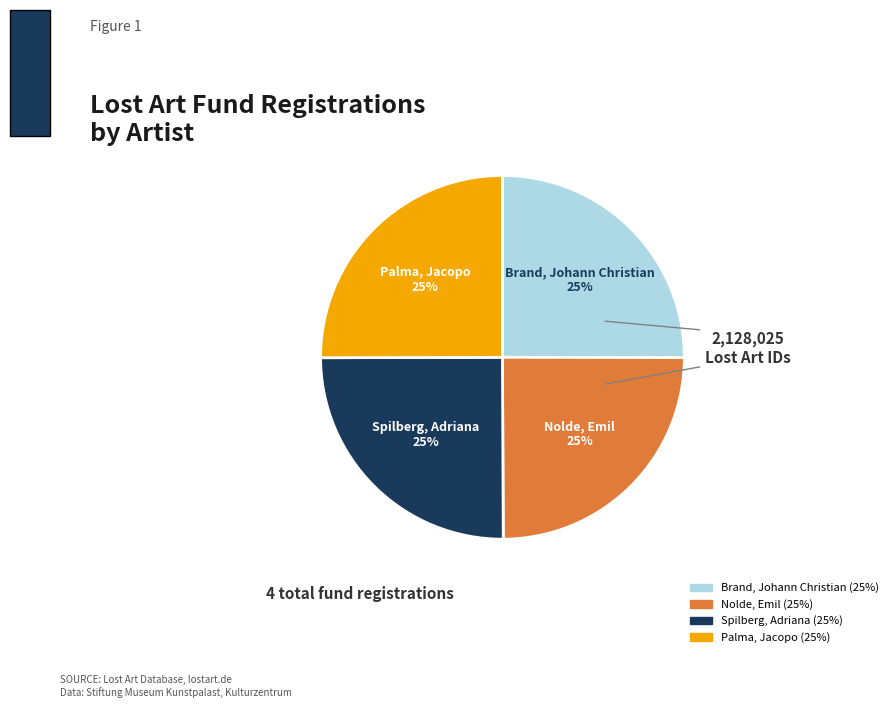

True or false: Palma, Jacopo accounts for 36% of the total.

False